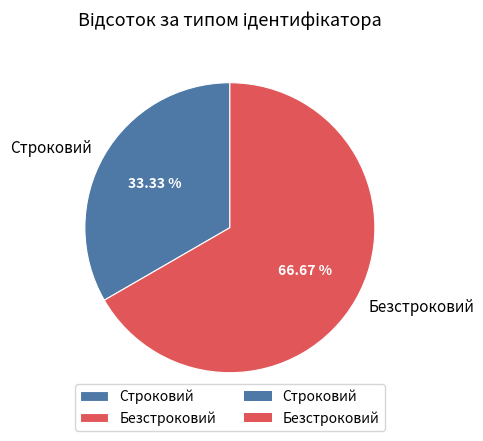

Is it true that Безстроковий is 58% of the pie?

False